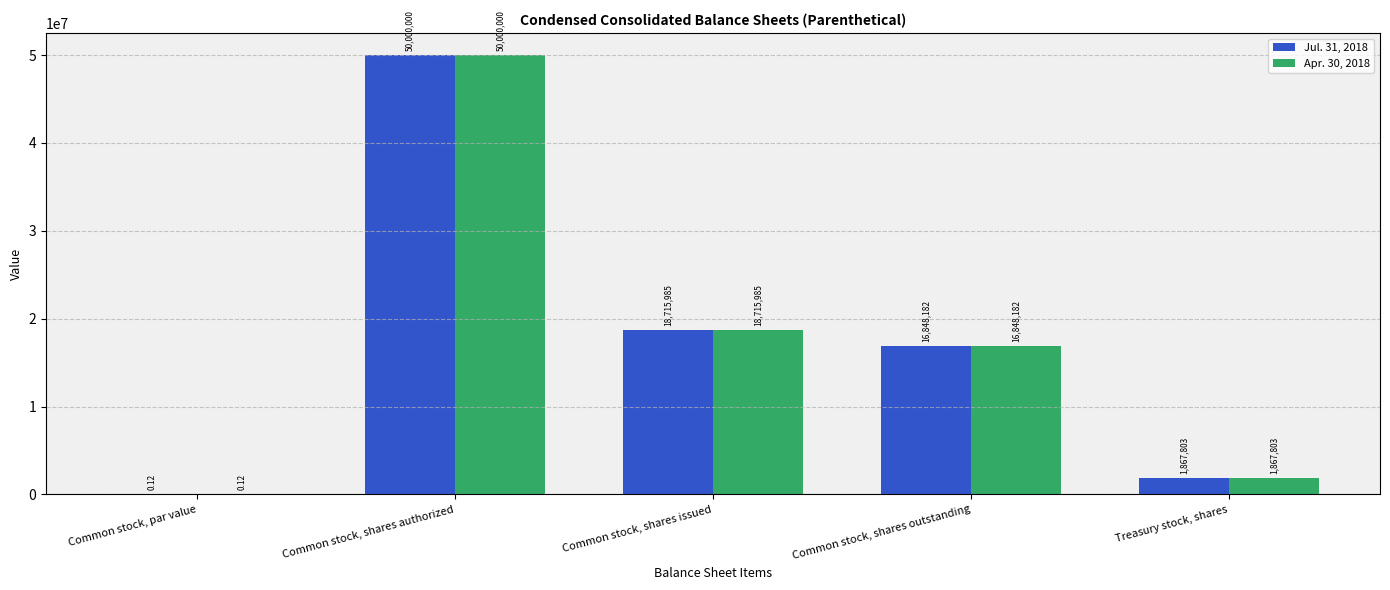

Where is Apr. 30, 2018 nearest to the value 25000000?

Common stock, shares issued